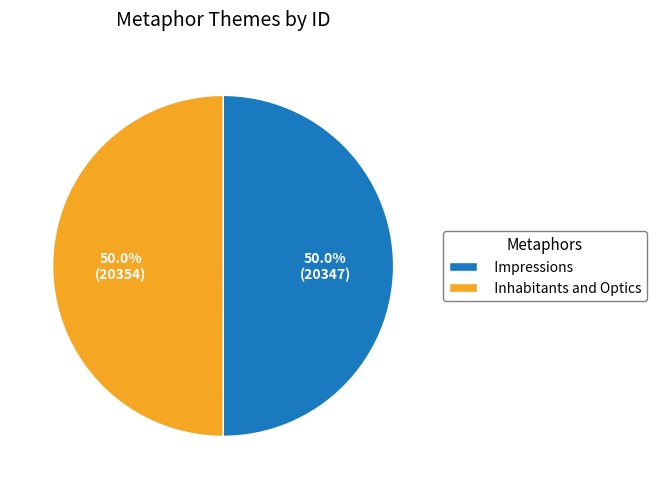

To the nearest percent, what is the average slice percentage?

50%